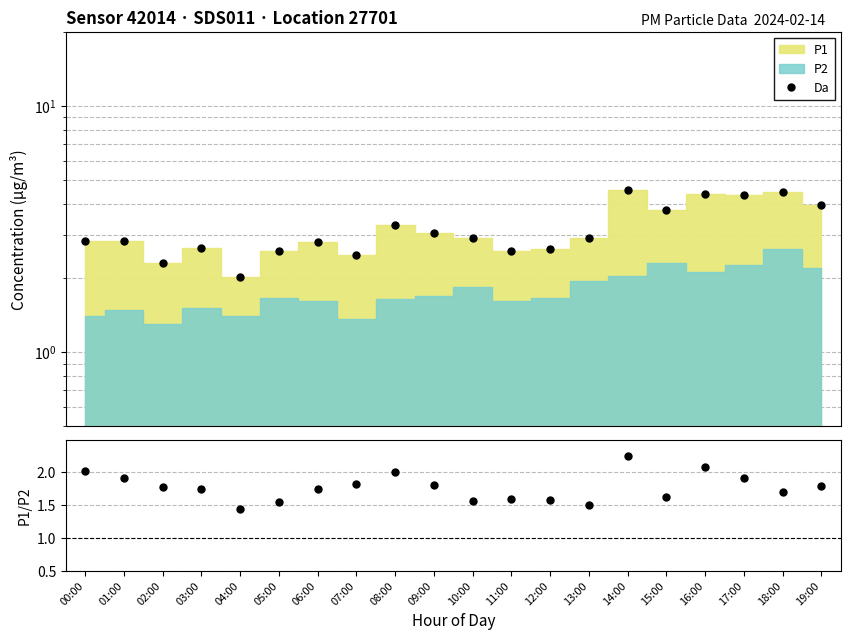

True or false: Da and P1/P2 cross at least once.

False